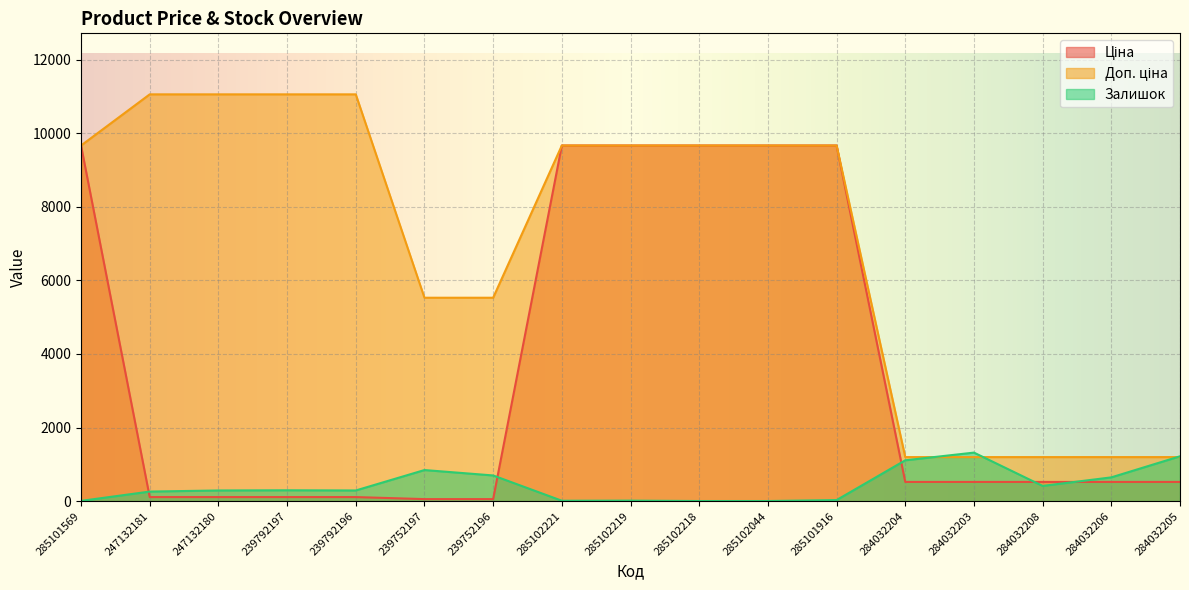

At which category is the sum across all series the highest?

285101916